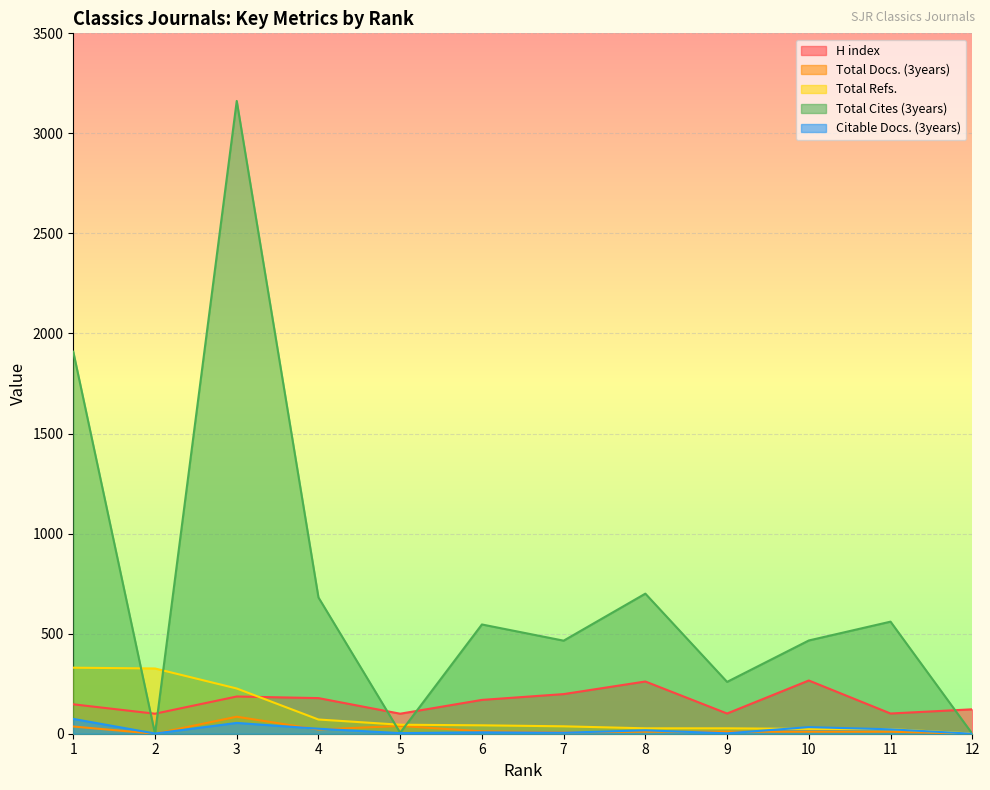

Reading left to right, list all the values displayed in this chart.

H index: 1=147	2=100	3=186	4=178	5=100	6=169	7=198	8=261	9=101	10=266	11=101	12=122
Total Docs. (3years): 1=36	2=0	3=85	4=21	5=39	6=12	7=7	8=10	9=10	10=10	11=10	12=0
Total Refs.: 1=330	2=326	3=226	4=71	5=45	6=42	7=37	8=27	9=27	10=24	11=23	12=1
Total Cites (3years): 1=1909	2=0	3=3162	4=681	5=5	6=546	7=465	8=700	9=259	10=466	11=560	12=0
Citable Docs. (3years): 1=74	2=1	3=54	4=25	5=3	6=7	7=5	8=17	9=2	10=33	11=22	12=0